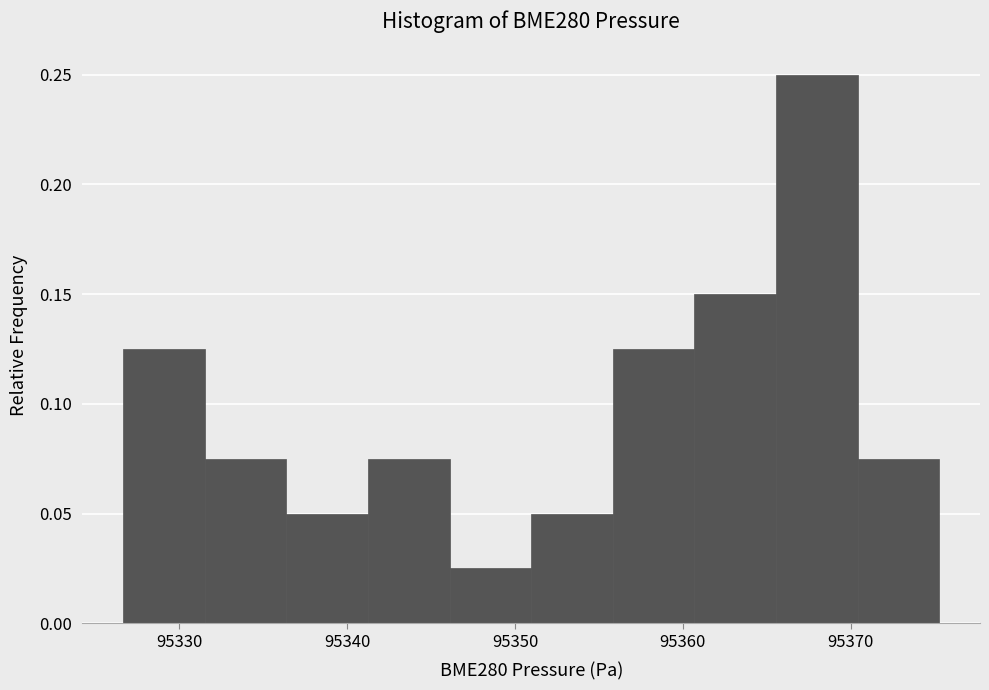

Reading left to right, list every bar in this chart as the range it spans on the x-axis followed by its height. Neither the bar edges nor the heights are printed on the chart, so give them approximately, as read against the axes.

95327 to 95332: 0.125
95332 to 95336: 0.075
95336 to 95341: 0.050
95341 to 95346: 0.075
95346 to 95351: 0.025
95351 to 95356: 0.050
95356 to 95361: 0.125
95361 to 95366: 0.150
95366 to 95370: 0.250
95370 to 95375: 0.075